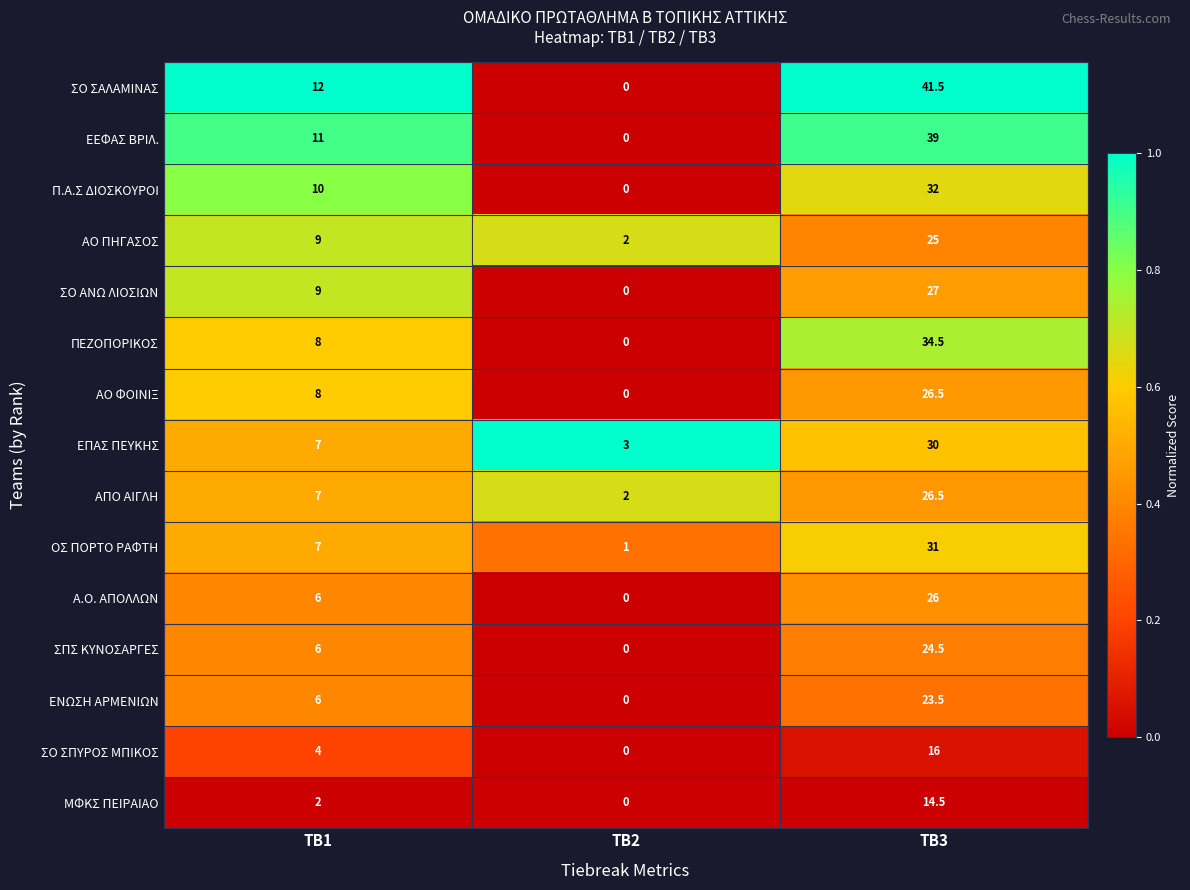

Read the Α.Ο. ΑΠΟΛΛΩΝ value at TB3.

26.0